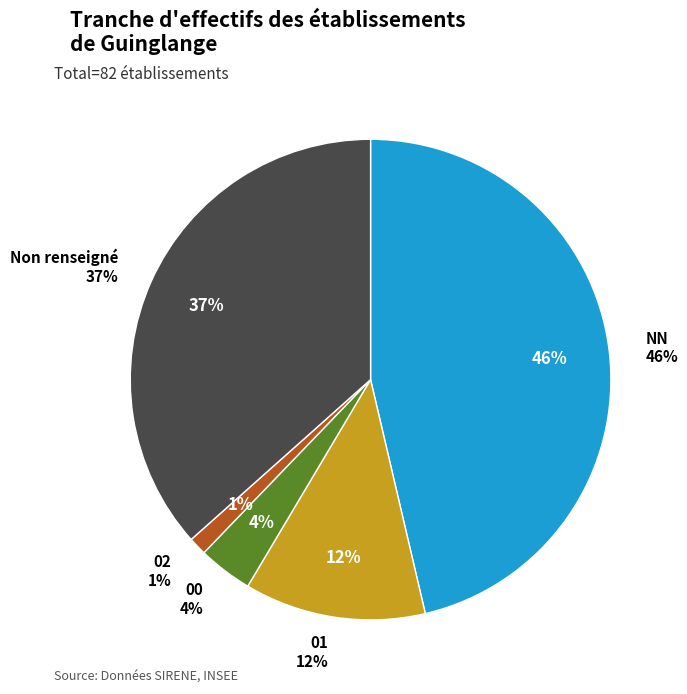

To the nearest percent, what percentage of the pie is 02?

1%